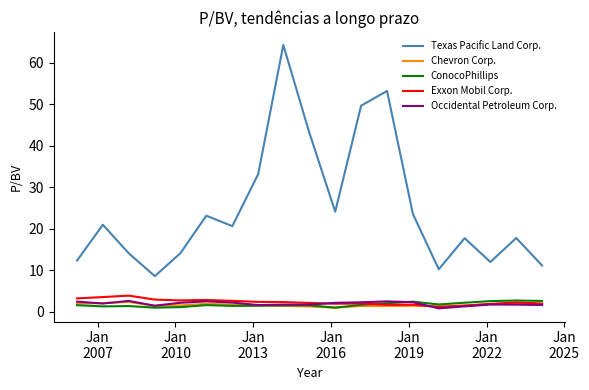

Which series has the largest range (max minus min)?

Texas Pacific Land Corp.